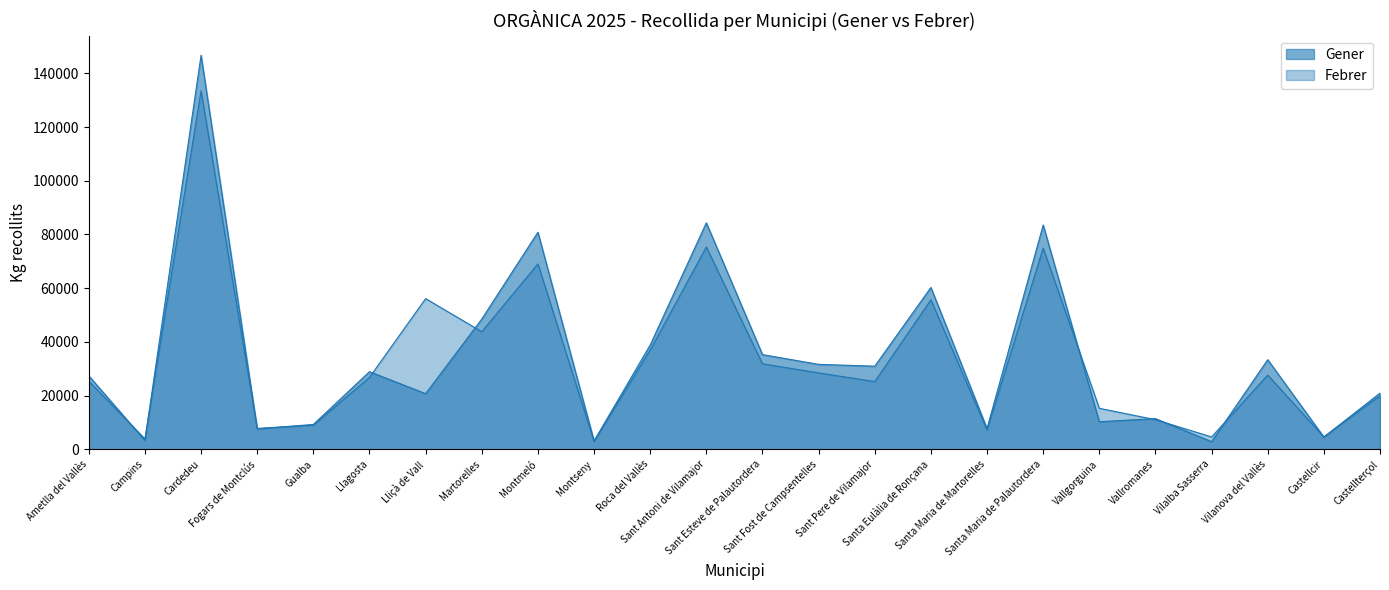

At Sant Fost de Campsentelles, list the series in order from largest to smallest.

Gener, Febrer